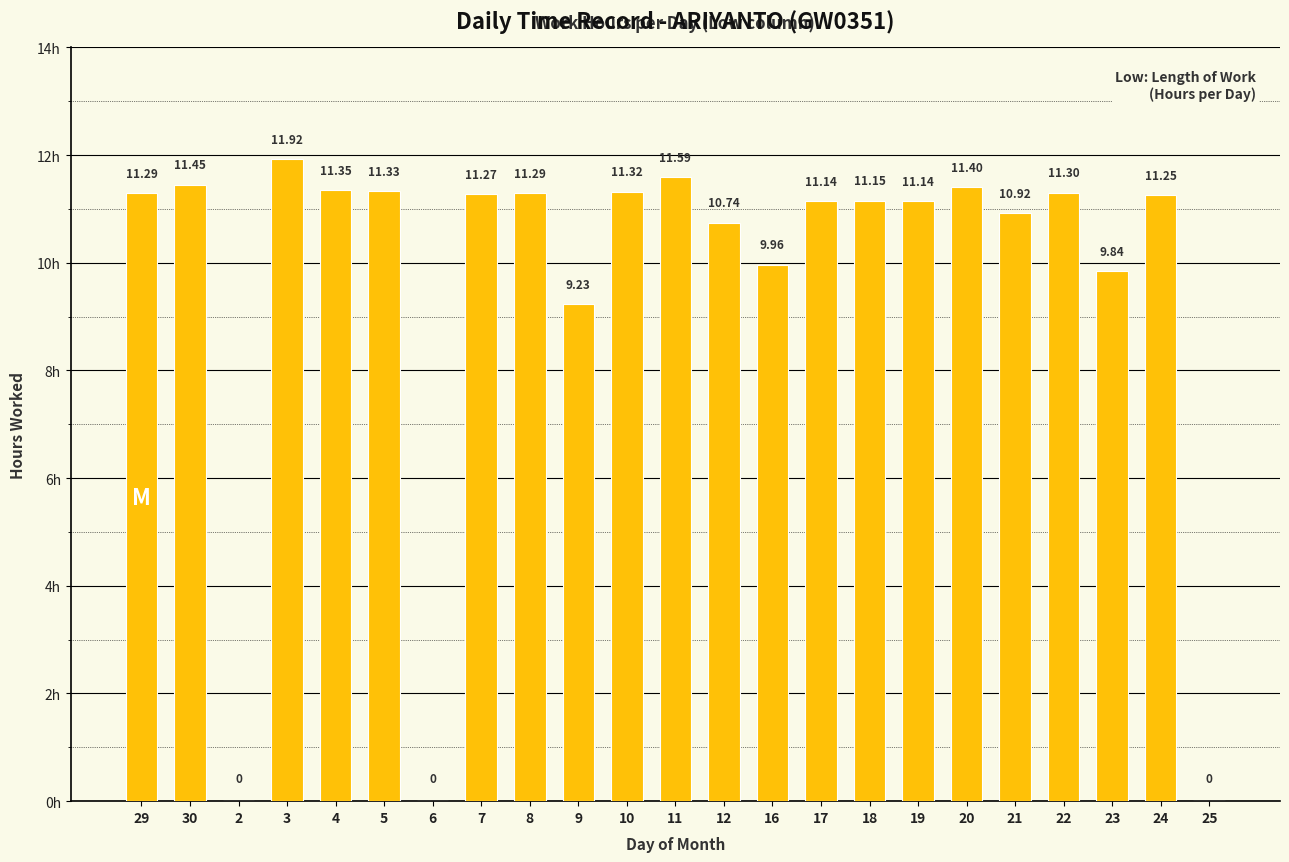

What is the change in value from 5 to 25?

-11.3